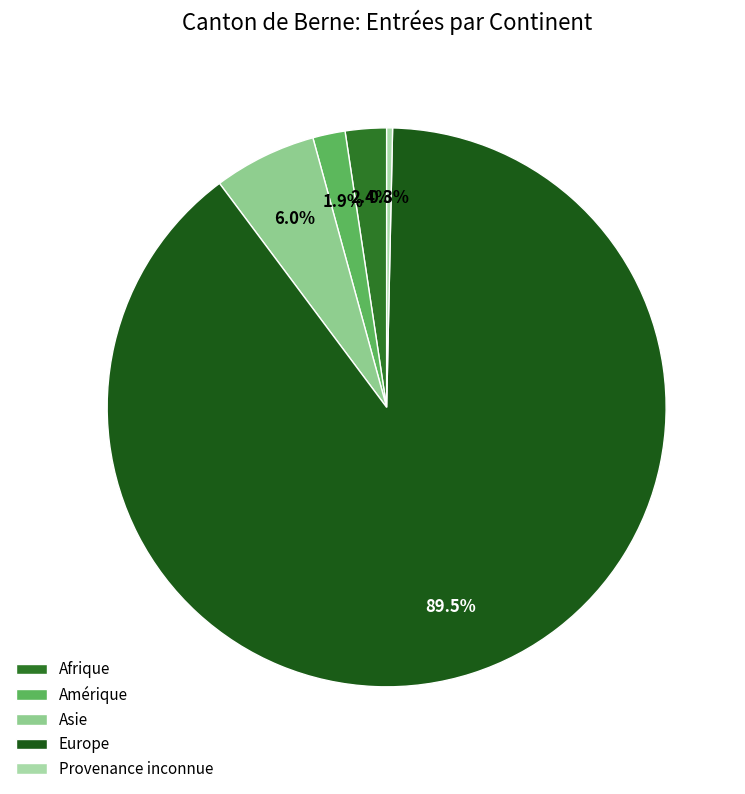

Count the number of slices in the pie.

5